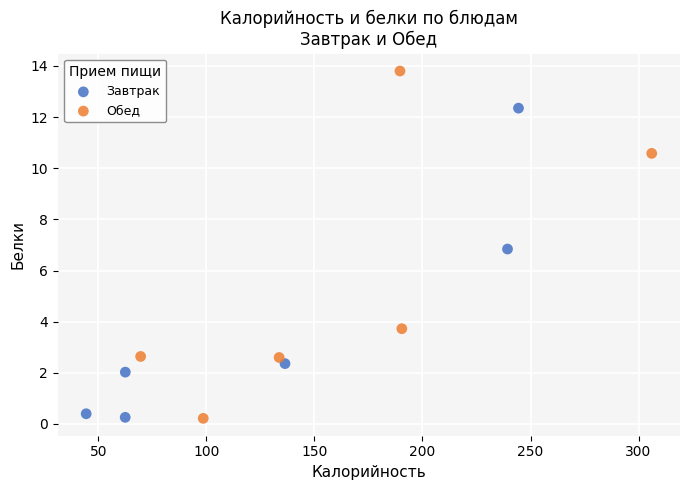

Which series has the largest Y range (max minus min)?

Обед